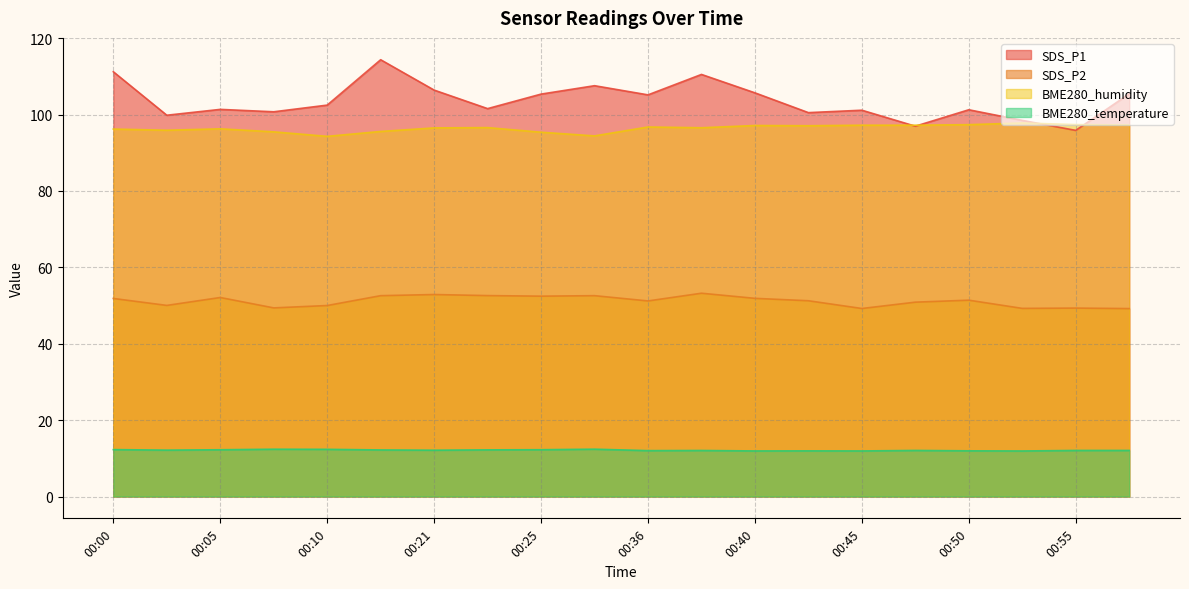

At which label does SDS_P2 first exceed 51?

00:00